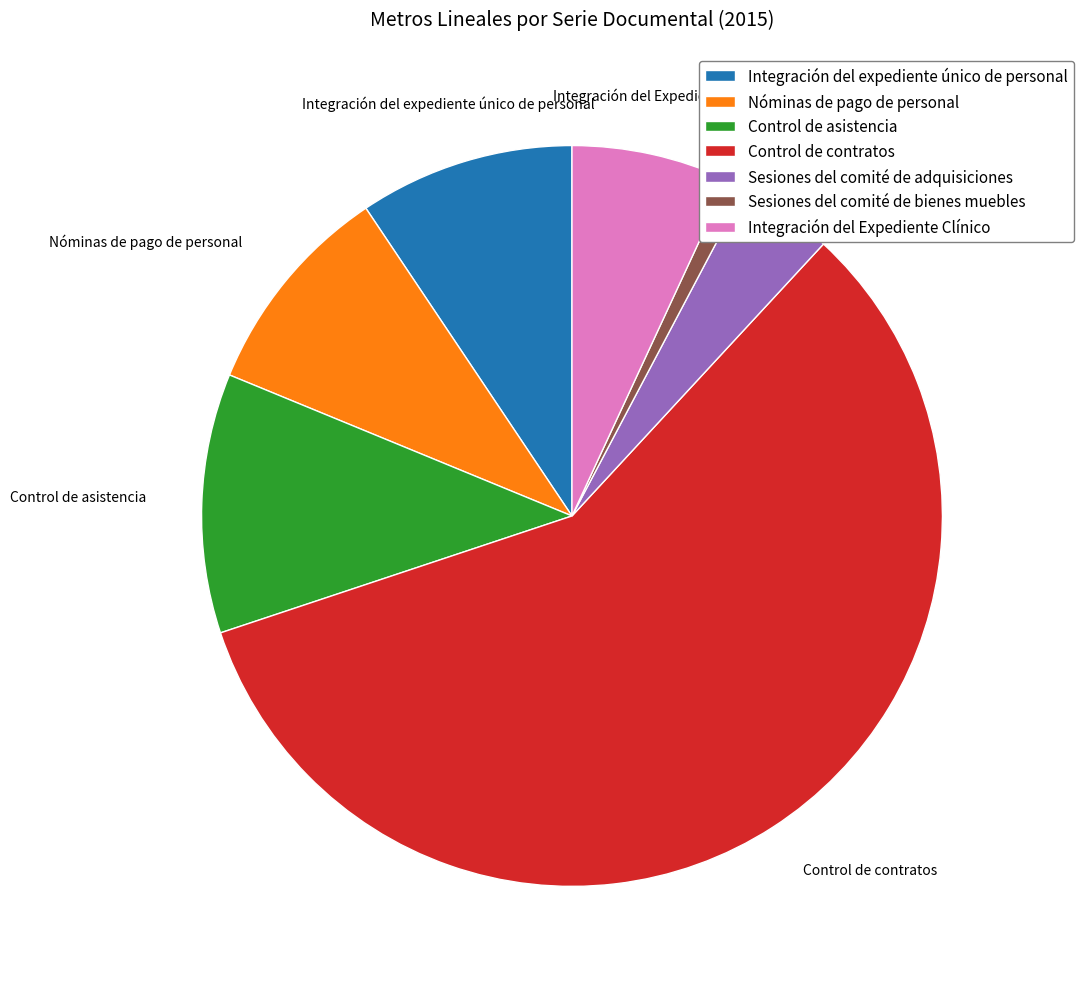

What is the largest slice in the pie chart?

Control de contratos